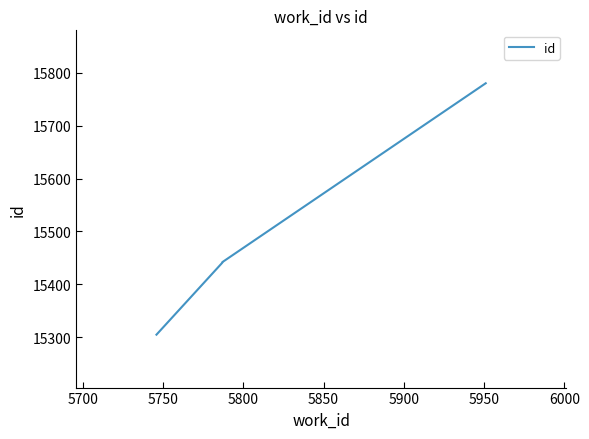

What is the value of the 1st point from the left?

15305